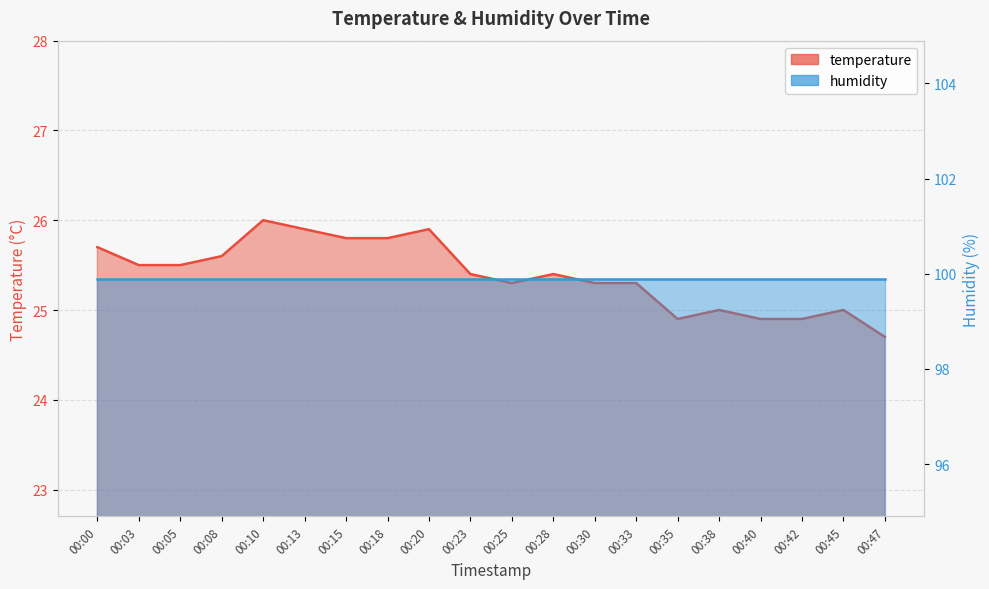

True or false: the data has more than 2 interior local peaks.

True